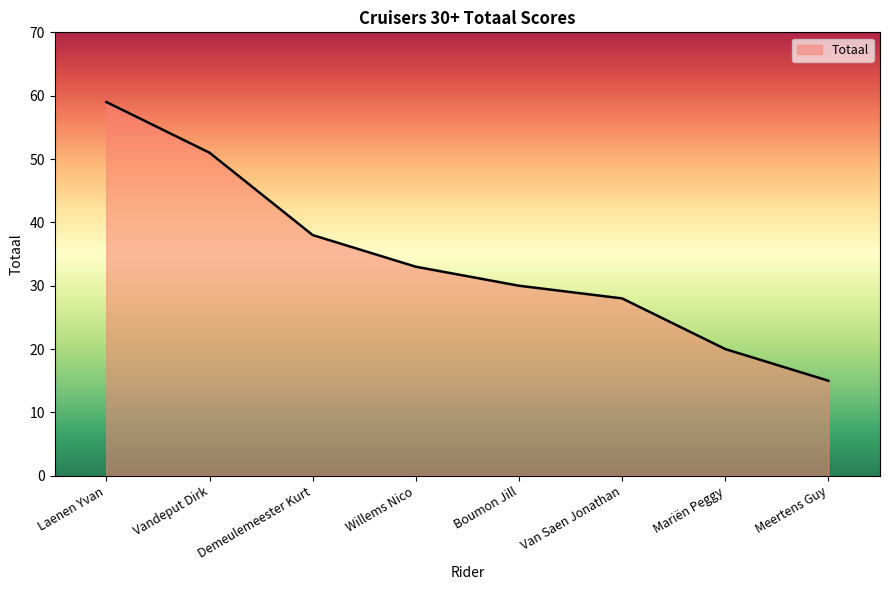

The chart shows a value of 38 at Demeulemeester Kurt. True or false?

True